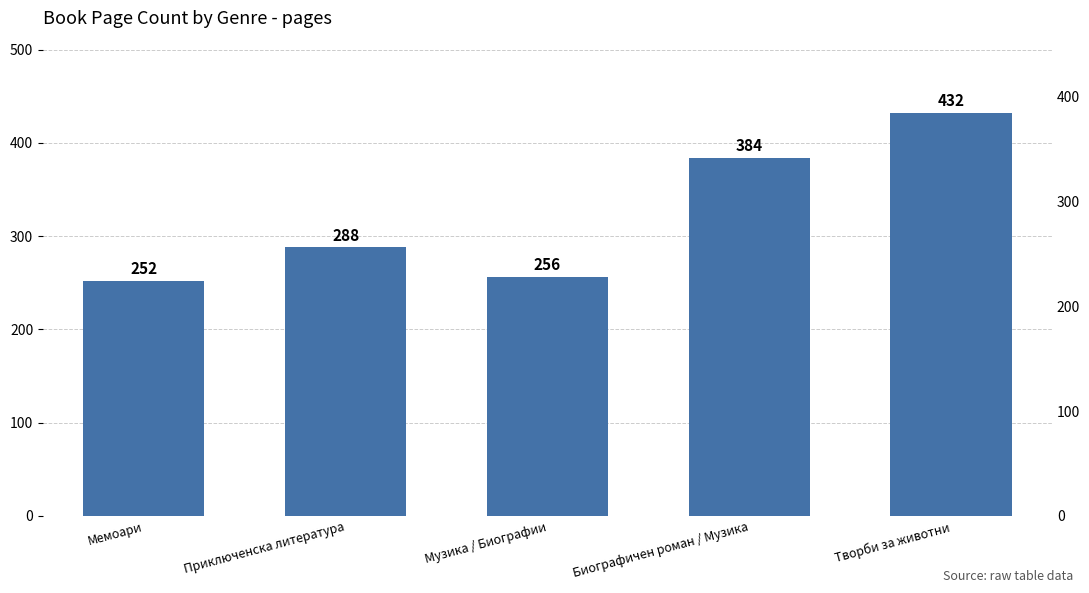

Reading left to right, list all the values displayed in this chart.

252	288	256	384	432